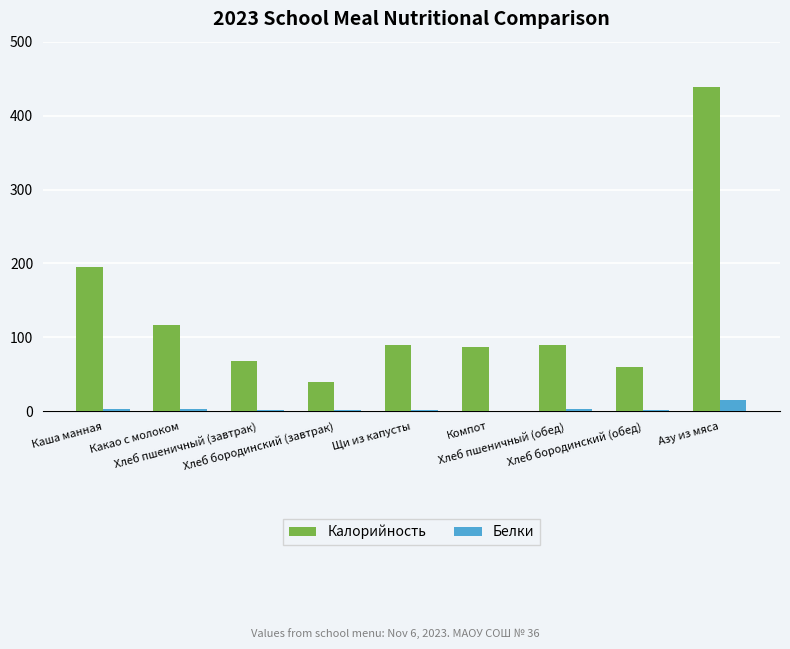

What is the sum of all Белки values?

33.3